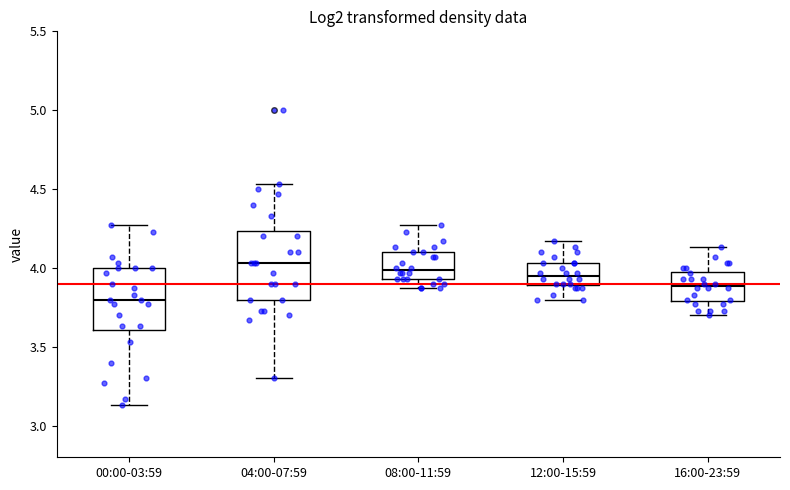

Reading left to right, read every box against the y-axis: the position of its median line, the range the box covers, and the ends of its whiskers. The values are not printed on the chart, so give them approximately, as read against the axis.

00:00-03:59: median 3.80, box 3.60 to 4.00, whiskers 3.15 to 4.25
04:00-07:59: median 4.05, box 3.80 to 4.25, whiskers 3.30 to 4.55
08:00-11:59: median 4.00, box 3.95 to 4.10, whiskers 3.85 to 4.25
12:00-15:59: median 3.95, box 3.90 to 4.05, whiskers 3.80 to 4.15
16:00-23:59: median 3.90, box 3.80 to 4.00, whiskers 3.70 to 4.15